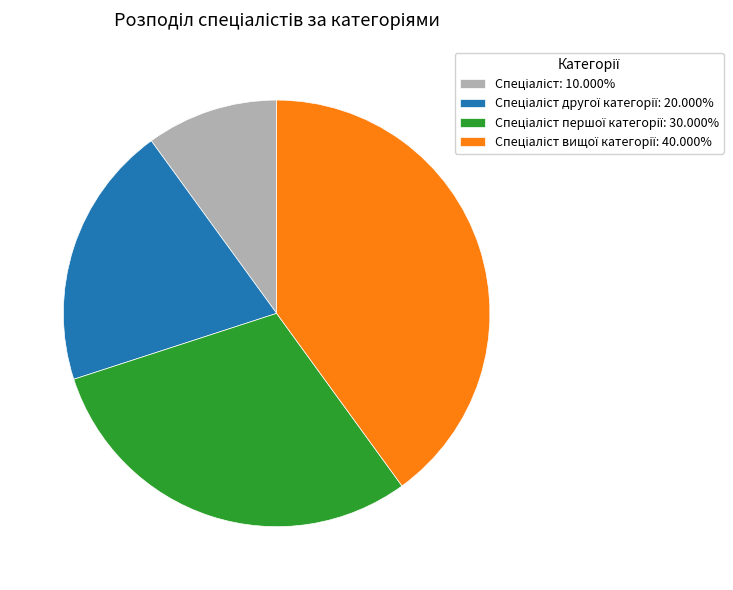

Does any single category account for the majority?

No